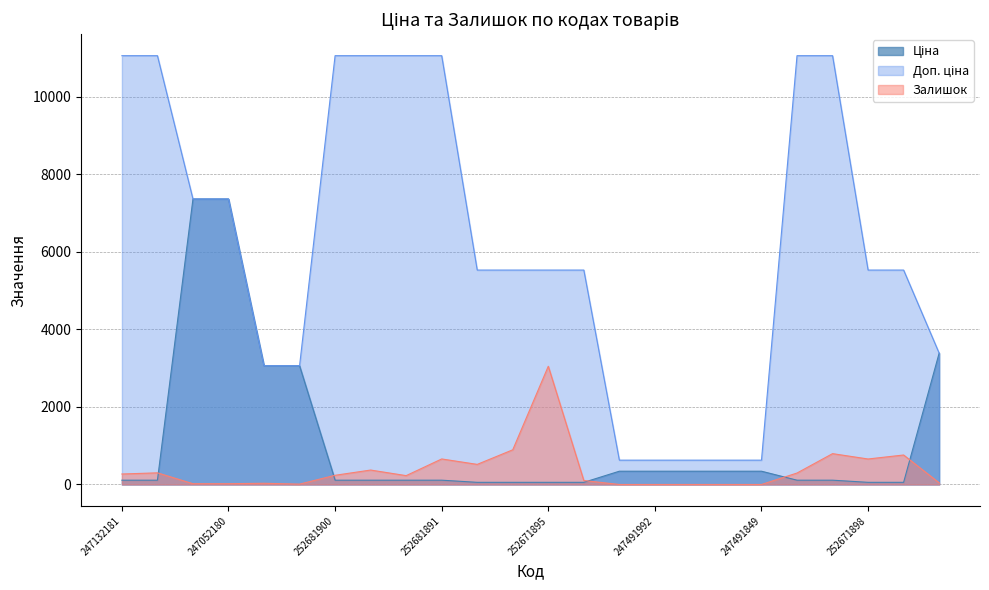

What is the difference between the second highest and second lowest values in the Ціна series?

7304.9